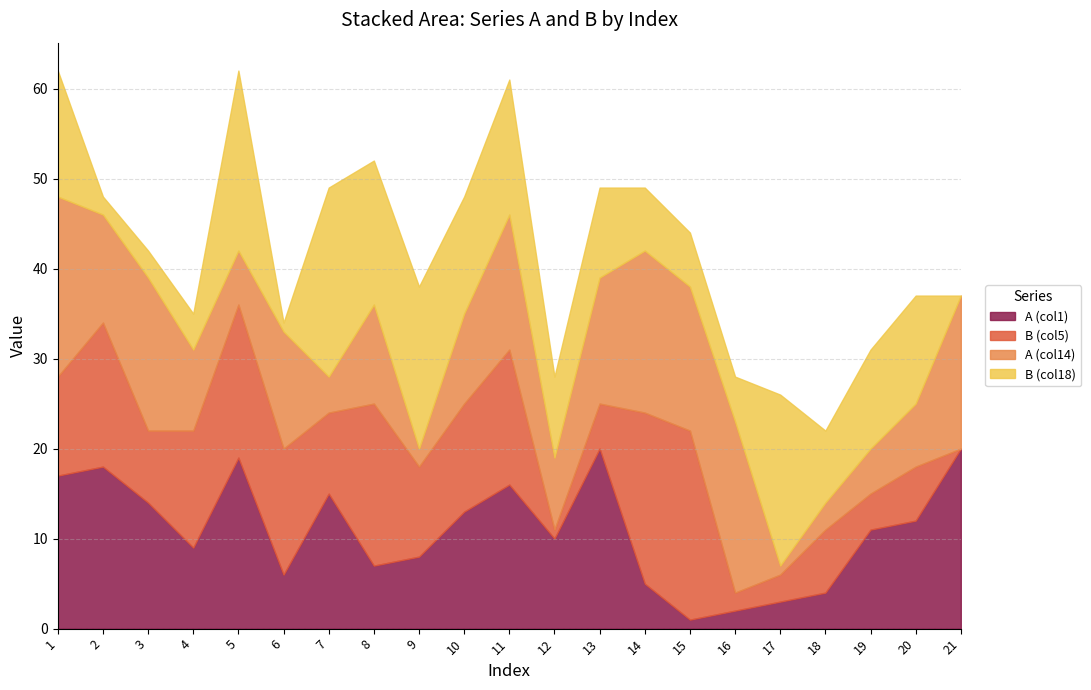

The value of B (col5) at 5 is 17. True or false?

True